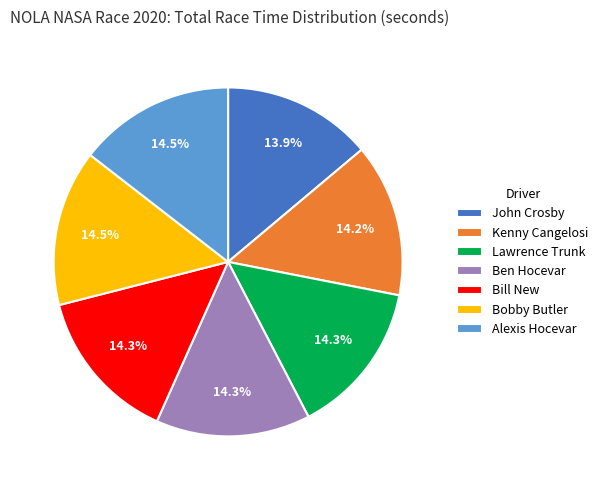

To the nearest percent, what is the average slice percentage?

14%